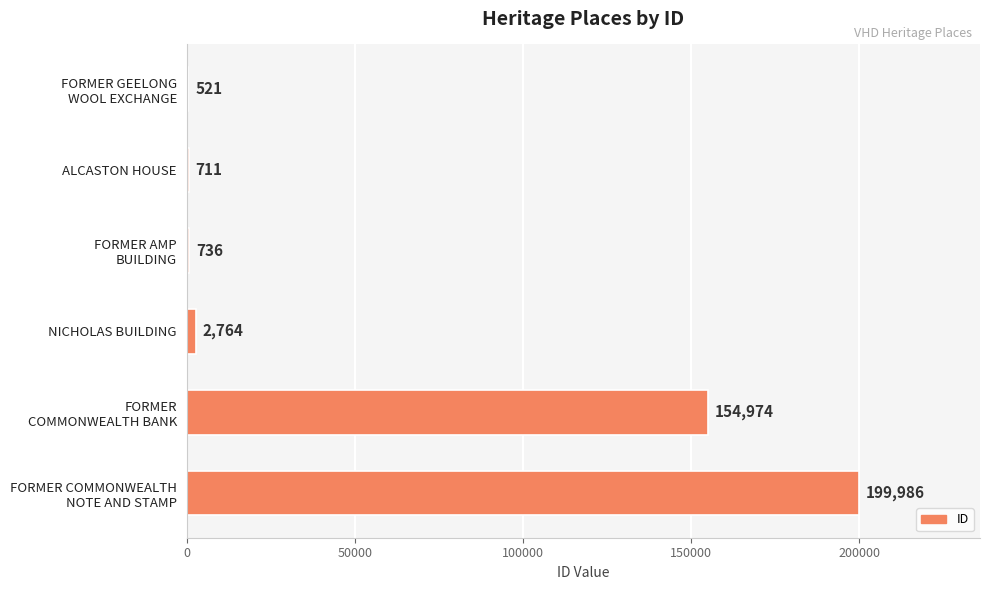

Is it true that the value at ALCASTON HOUSE is 711?

True